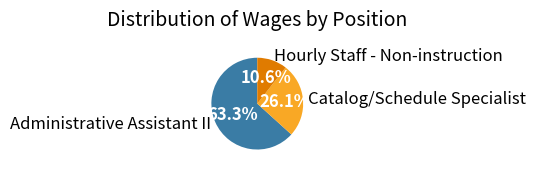

Approximately how many times larger is the value at Administrative Assistant II compared to Catalog/Schedule Specialist?

2.4